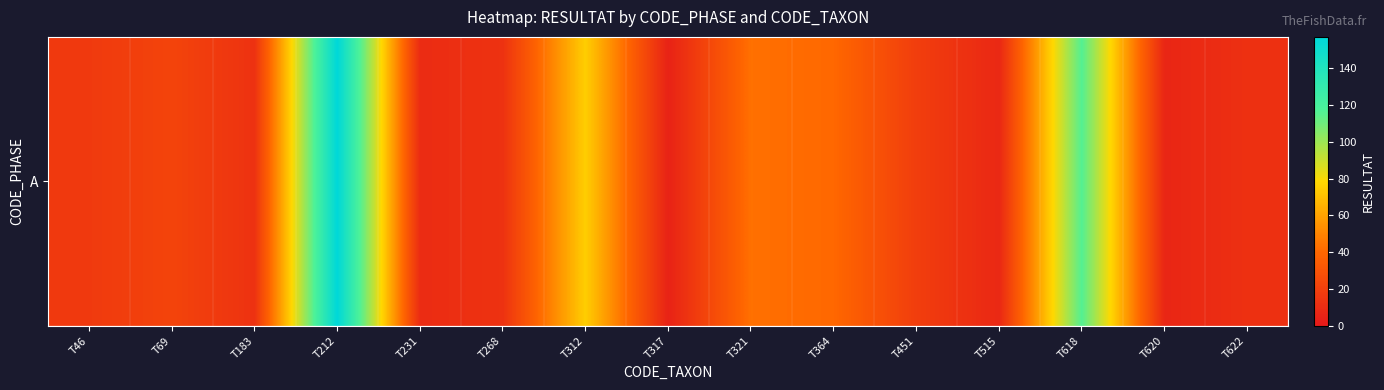

At which category does the chart reach its minimum across all series?

T317